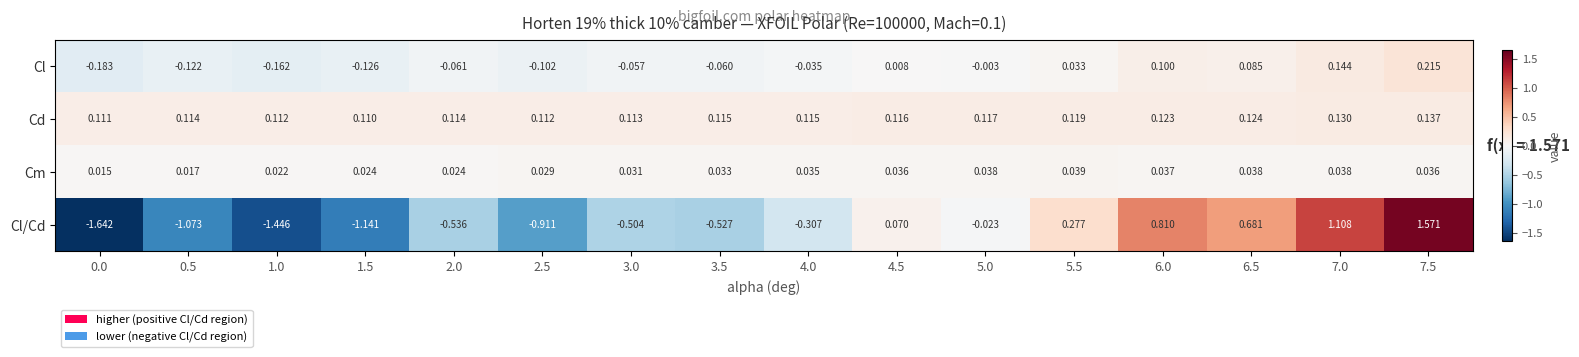

List the series in order of their peak value, highest first.

Cl/Cd, Cl, Cd, Cm